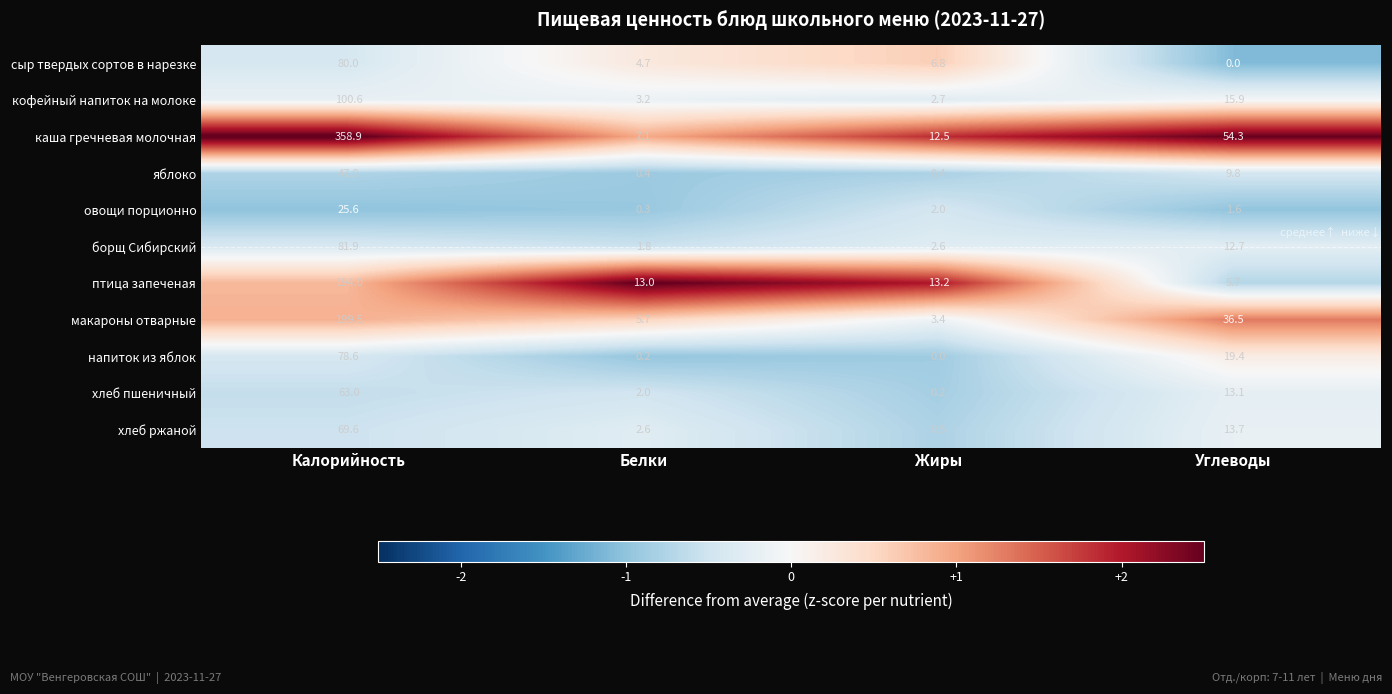

Where is кофейный напиток на молоке nearest to the value 51?

Углеводы